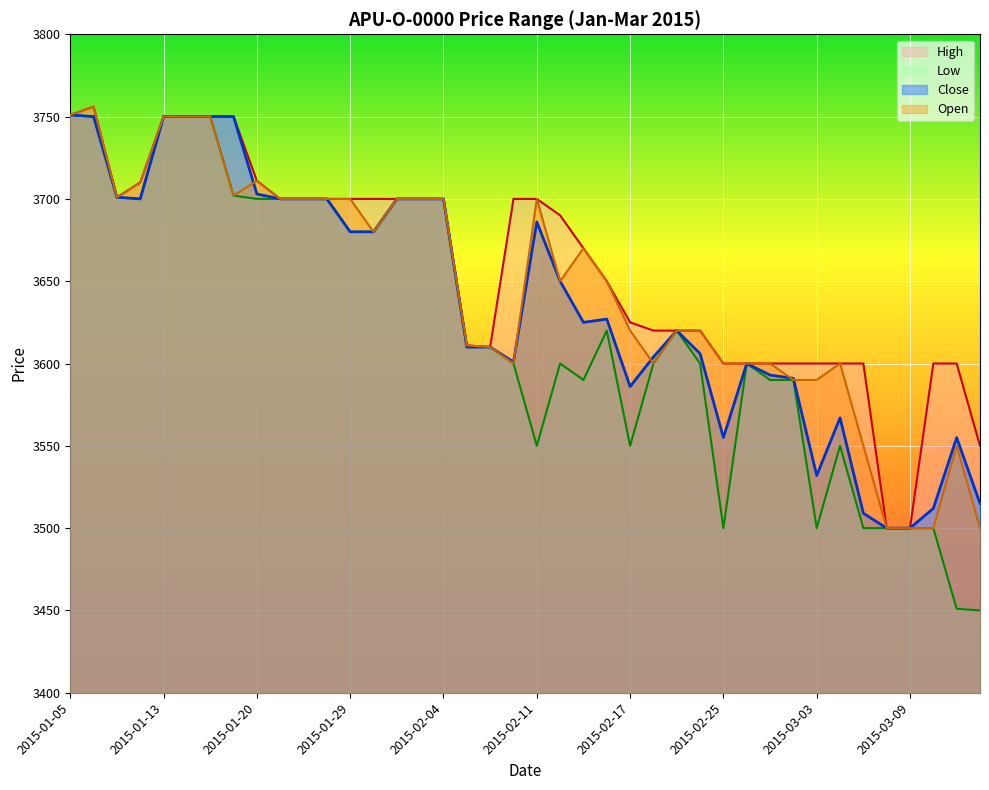

What is the maximum value shown in the chart?

3756